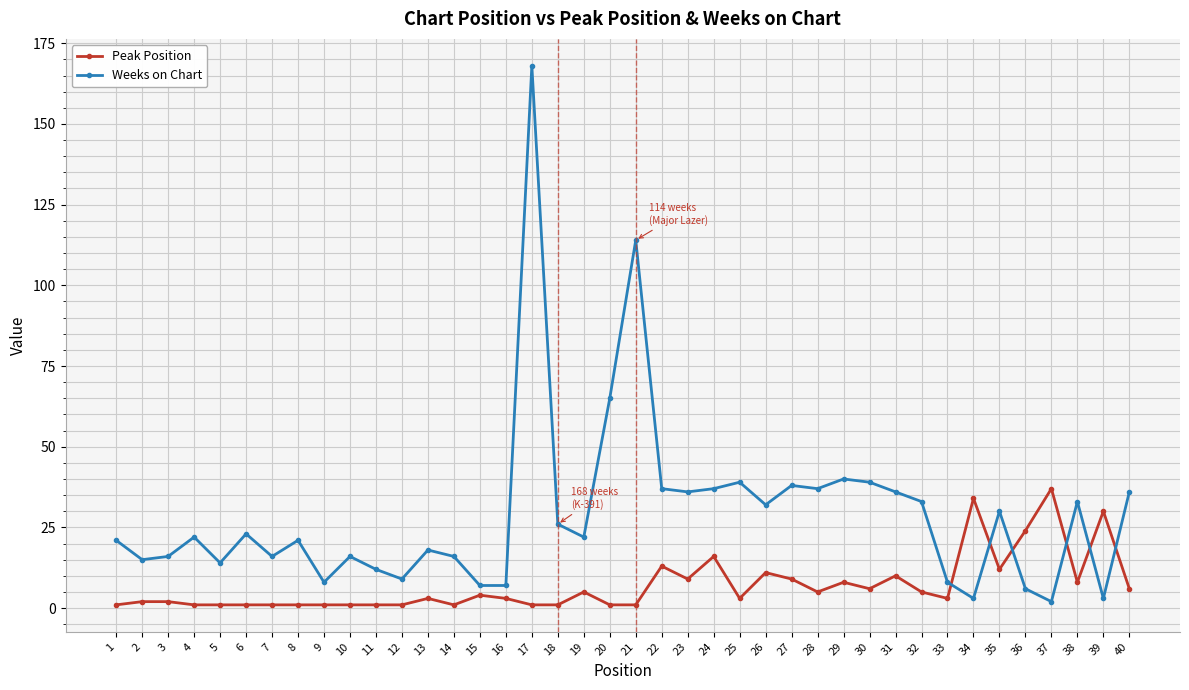

At which category does Weeks on Chart reach its first local peak?

4